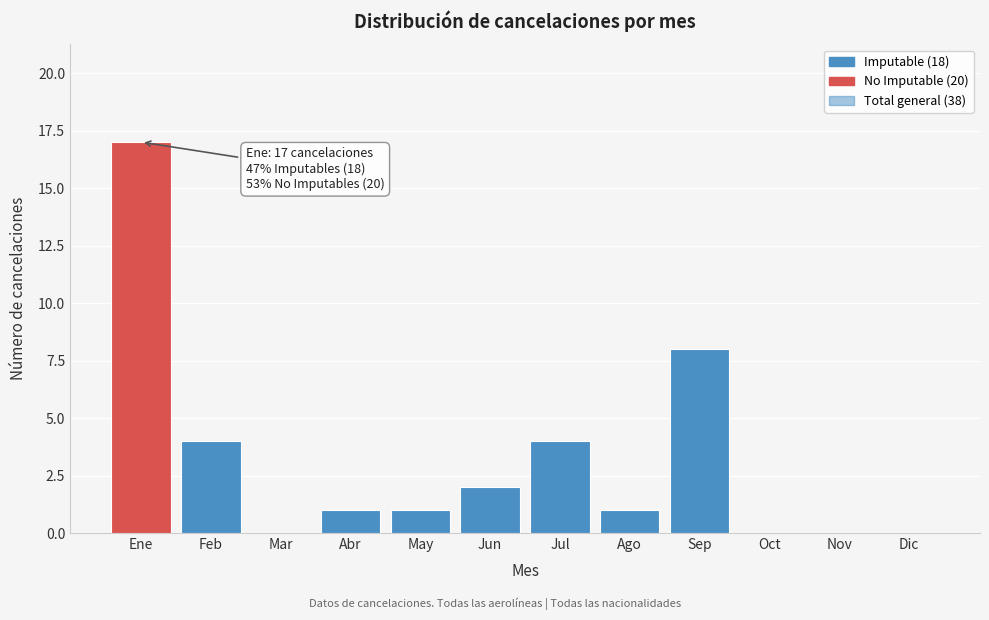

Reading left to right, transcribe all the data shown in this chart.

Ene=17	Feb=4	Mar=0	Abr=1	May=1	Jun=2	Jul=4	Ago=1	Sep=8	Oct=0	Nov=0	Dic=0